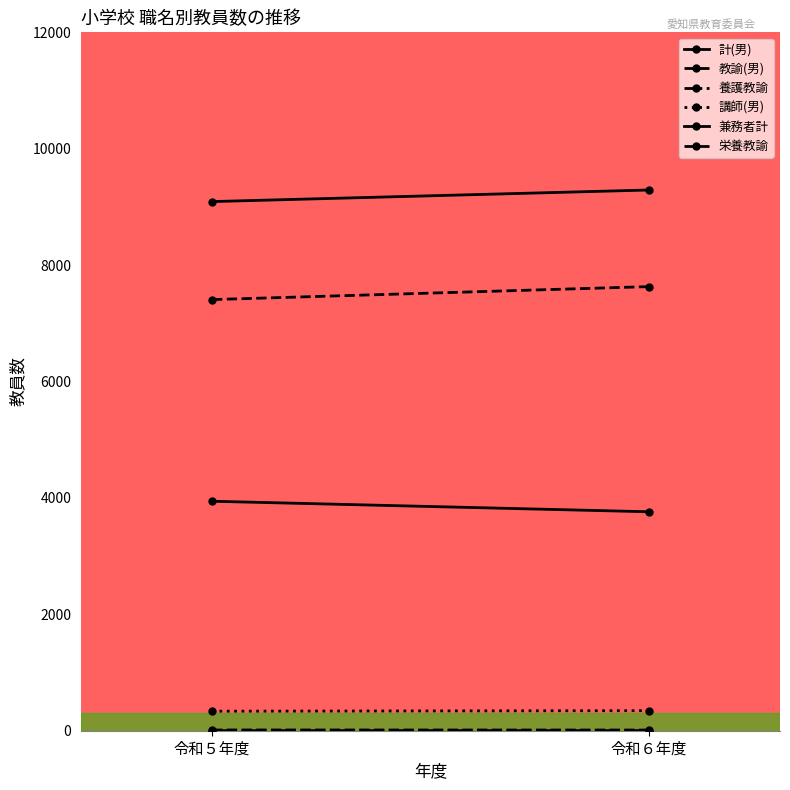

At which category is the sum across all series the highest?

令和６年度